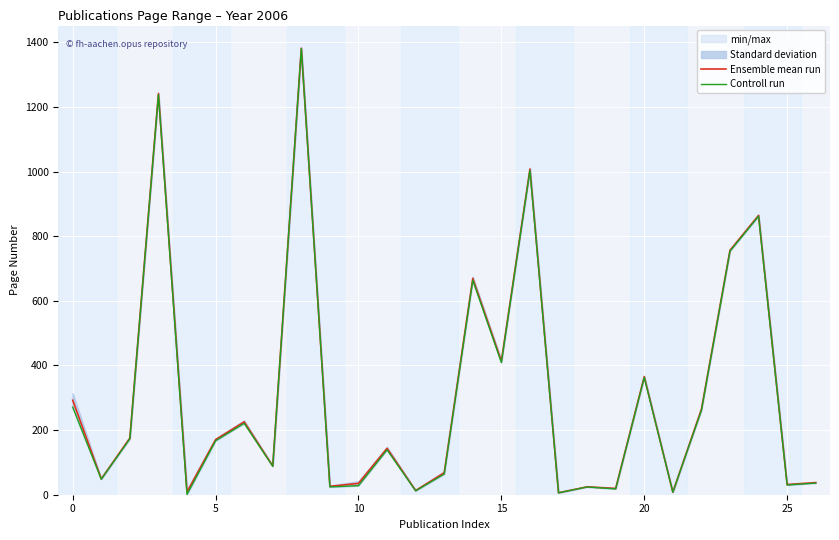

What is the maximum value shown in the chart?

1382.0